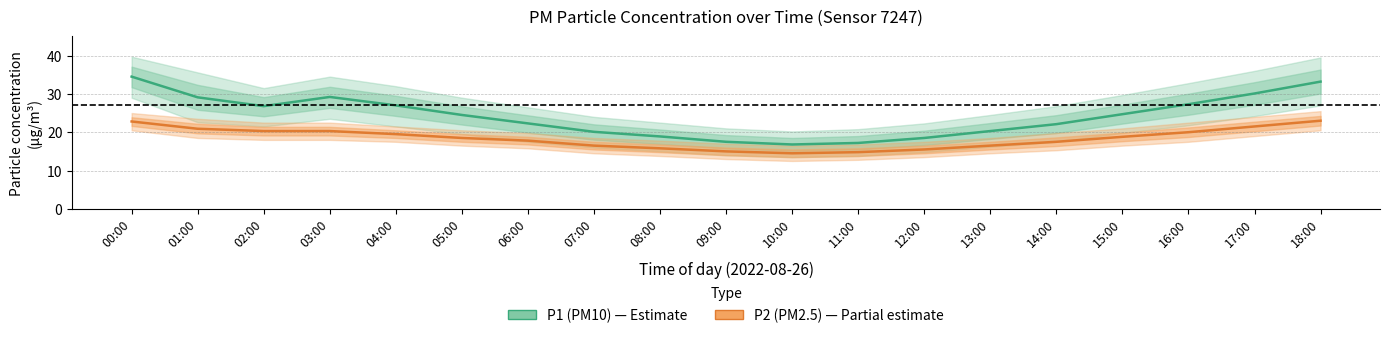

At which category does P2 (PM2.5) reach its first local valley?

10:00